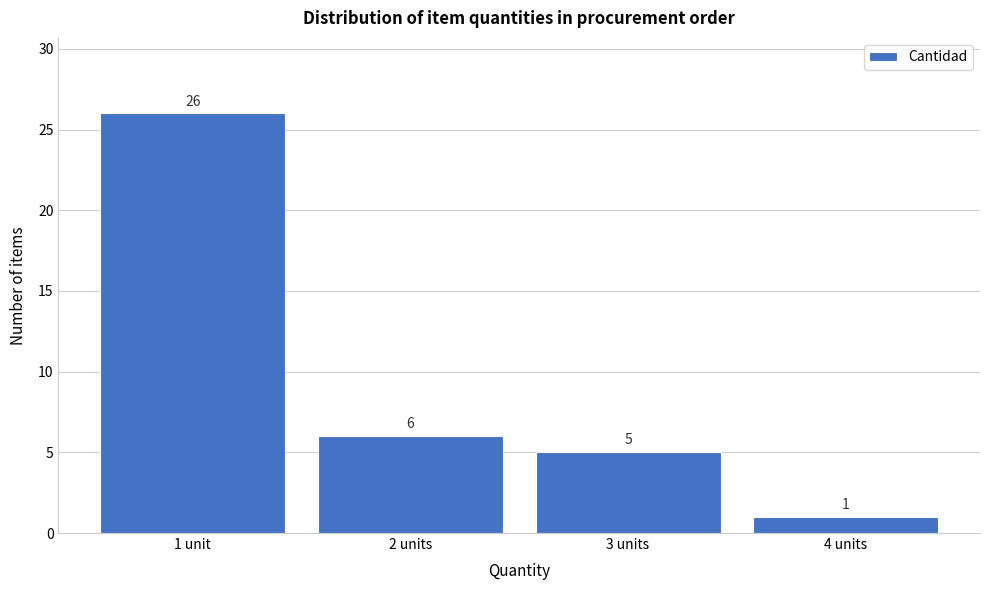

Reading left to right, what are all the values shown in this chart?

26	6	5	1